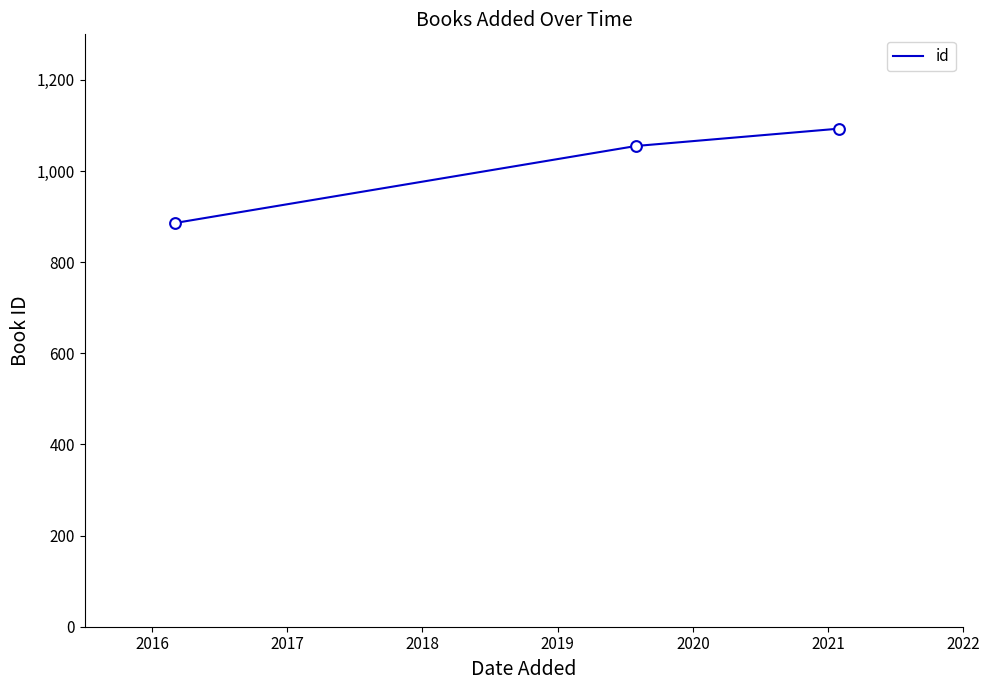

What is the sum of all values?

3034